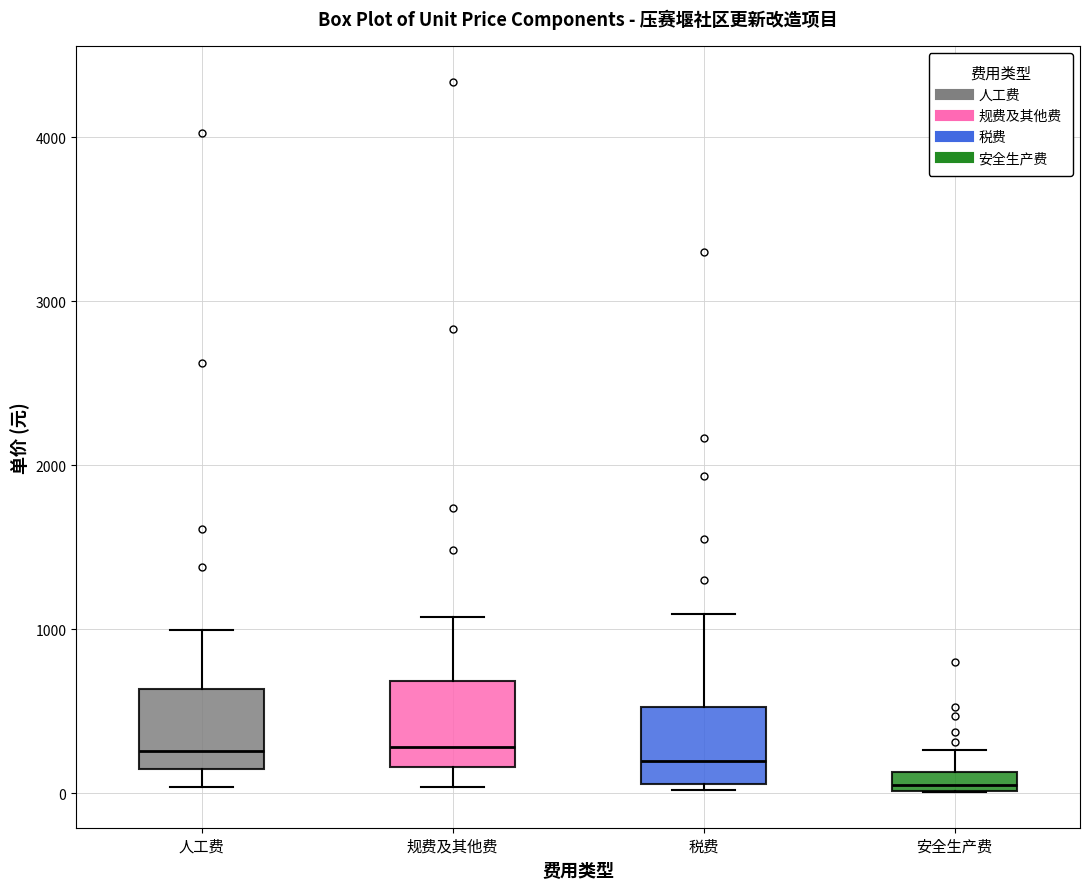

Where does the upper whisker of the box for 人工费 end on the y-axis? The values are not printed on the chart, so give them approximately, as read against the axis.

1000